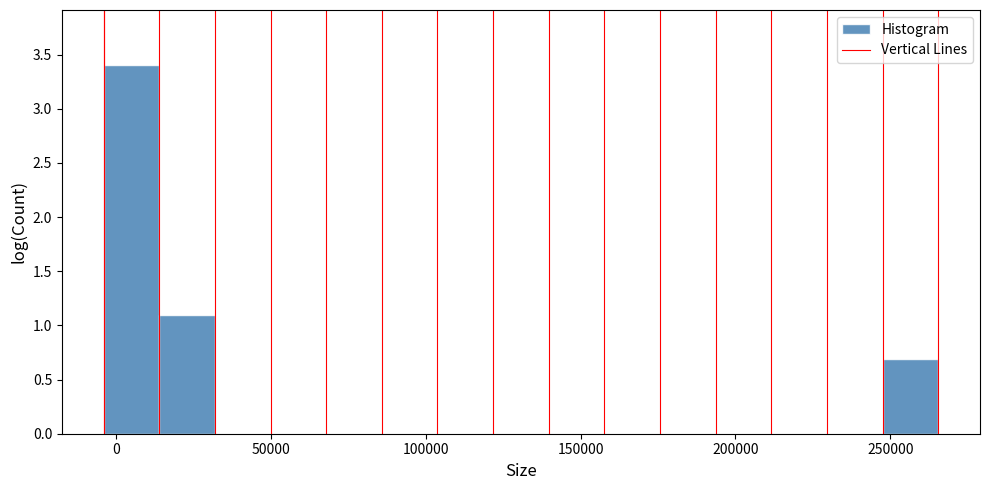

Read against the x-axis, roughly where is the centre of the tallest bar?

5000